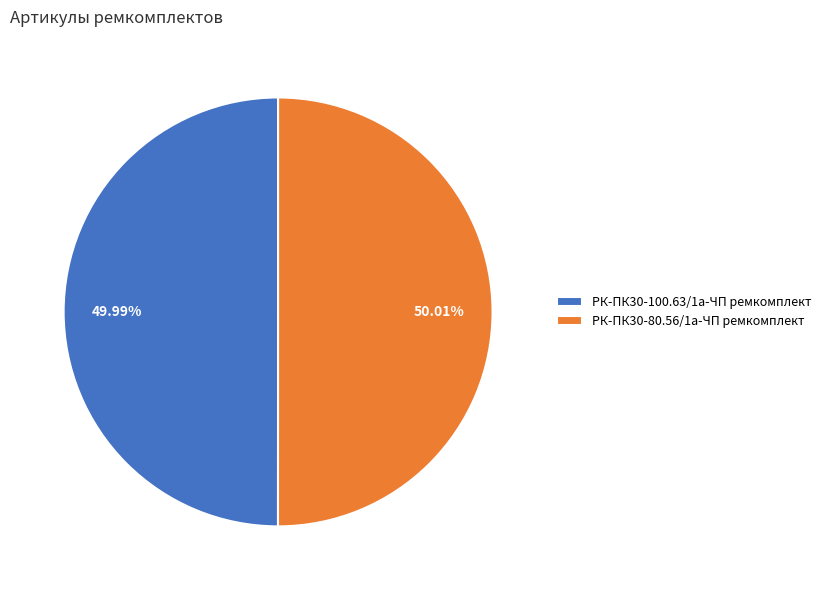

How many slices are in this pie chart?

2